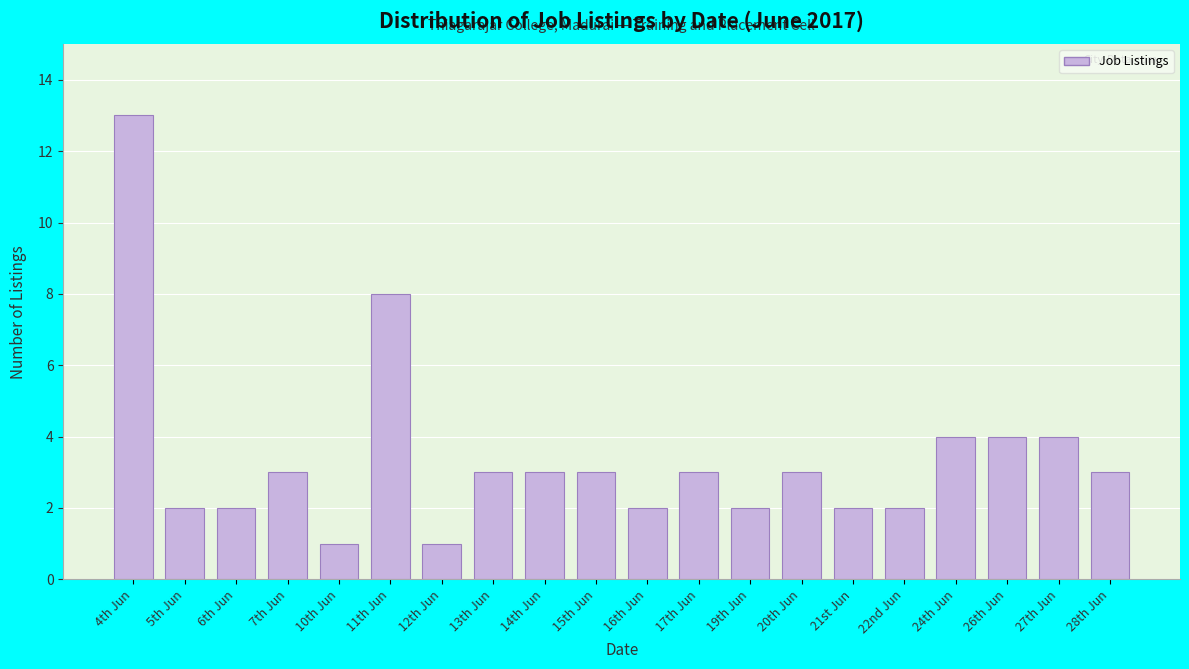

Reading left to right, list all the values displayed in this chart.

13	2	2	3	1	8	1	3	3	3	2	3	2	3	2	2	4	4	4	3